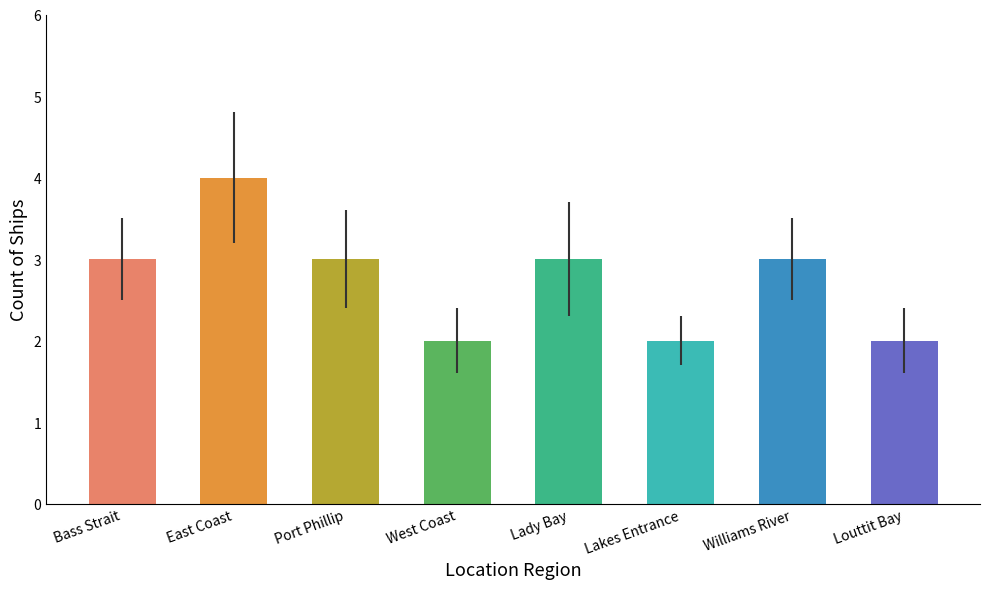

What is the change in value from East Coast to Lady Bay?

-1